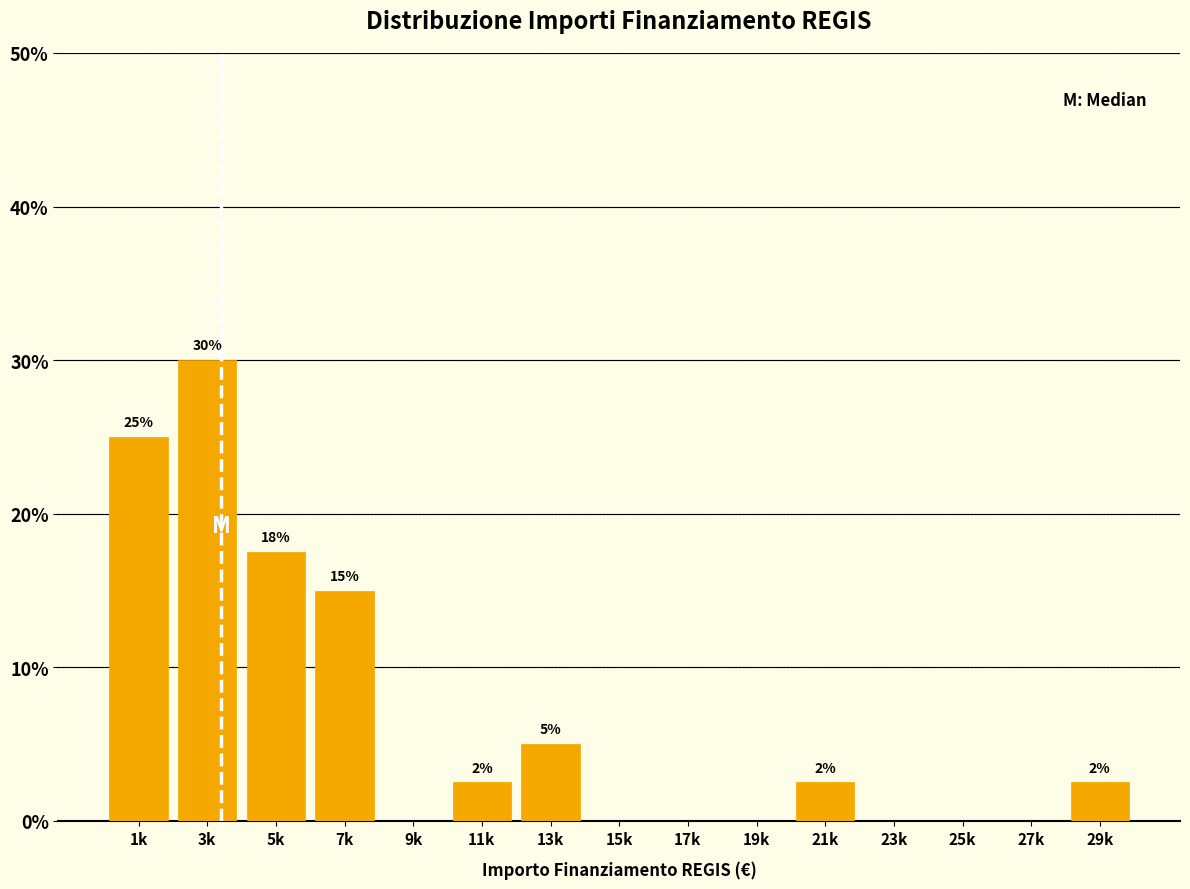

The value at 17k is 14.5. True or false?

False